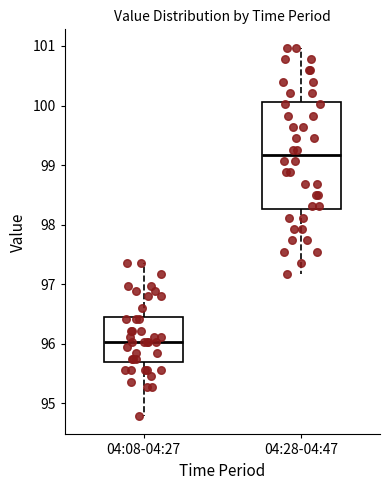

Comparing the boxes themselves (not the whiskers), which one is the tallest?

04:28-04:47